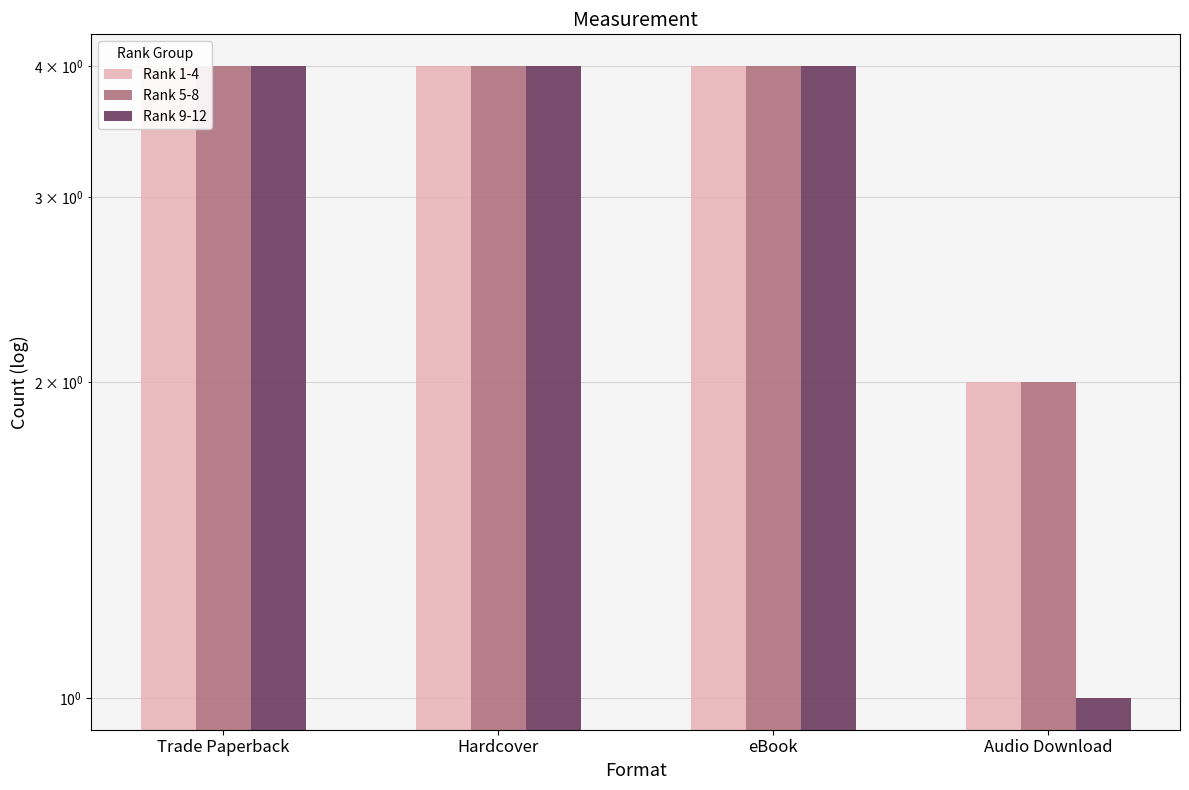

Is it true that Rank 5-8 equals 6 at eBook?

False